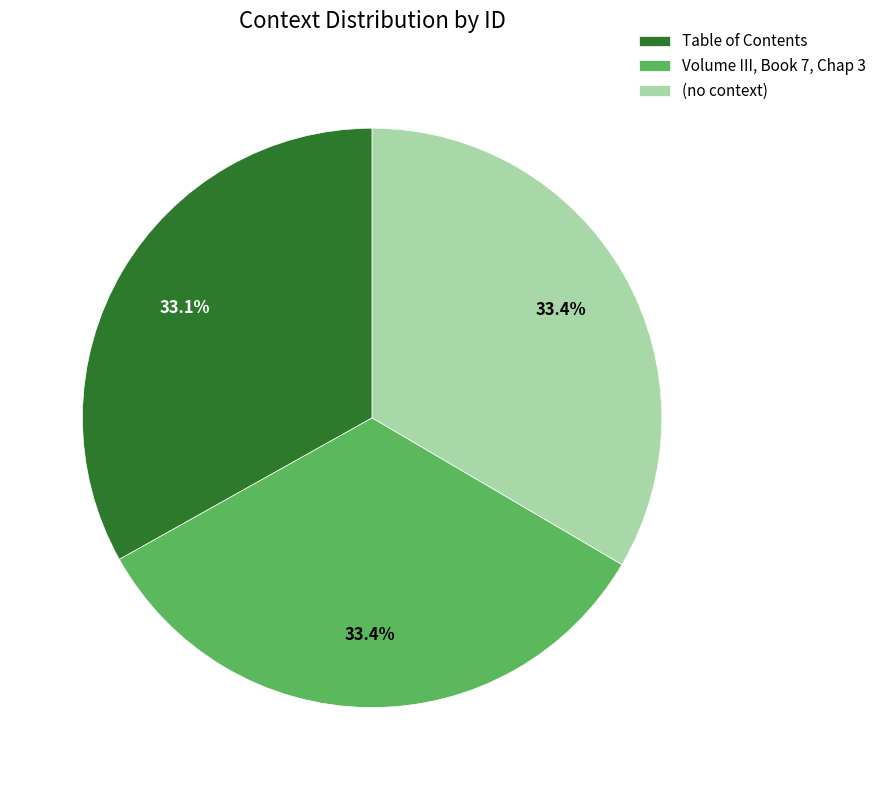

How many slices are in this pie chart?

3